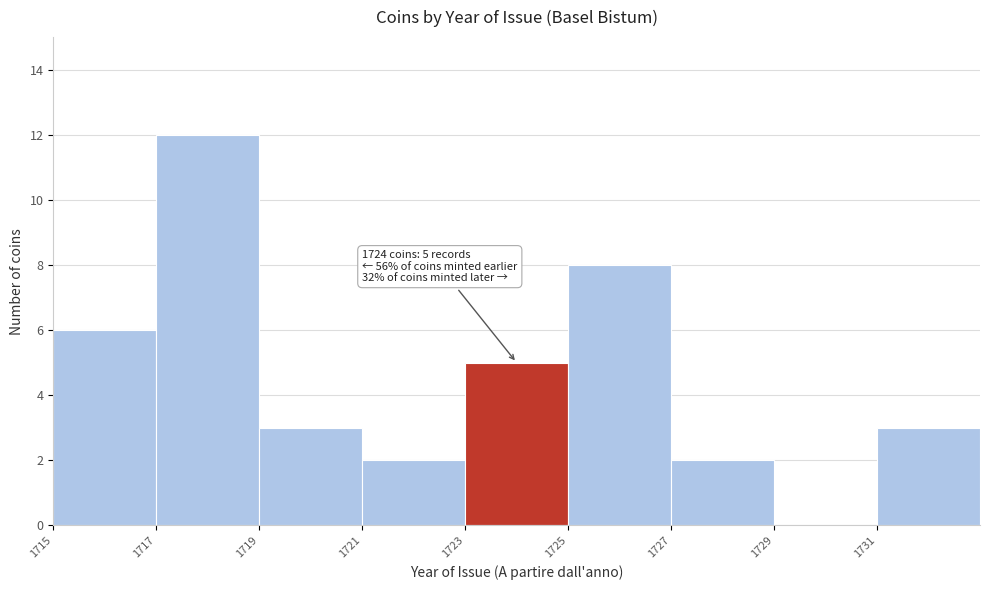

Which range on the x-axis has the tallest bar?

1717 to 1719